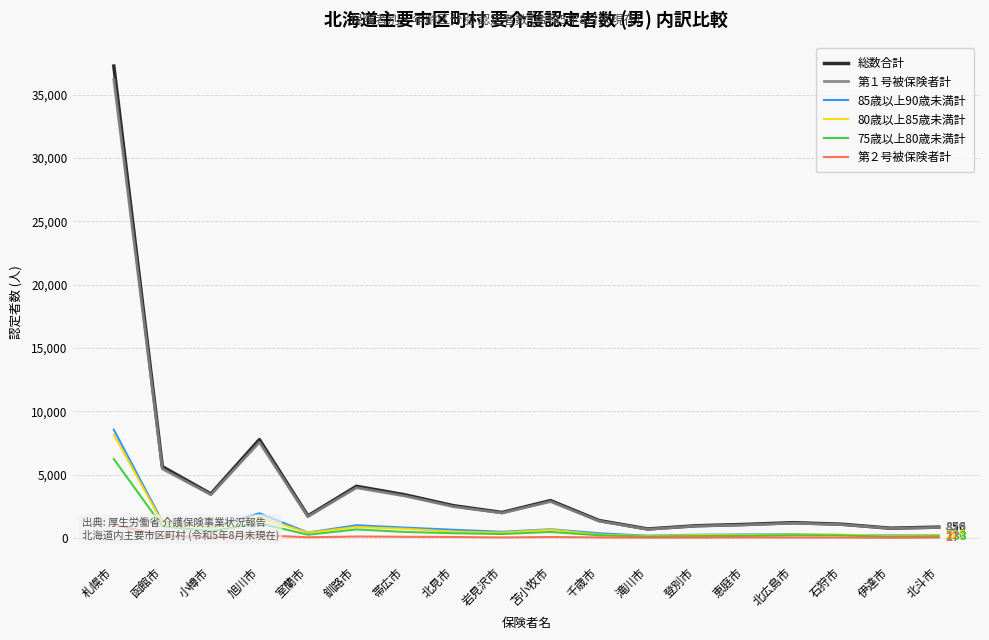

What is the label of the 10th point from the right?

岩見沢市